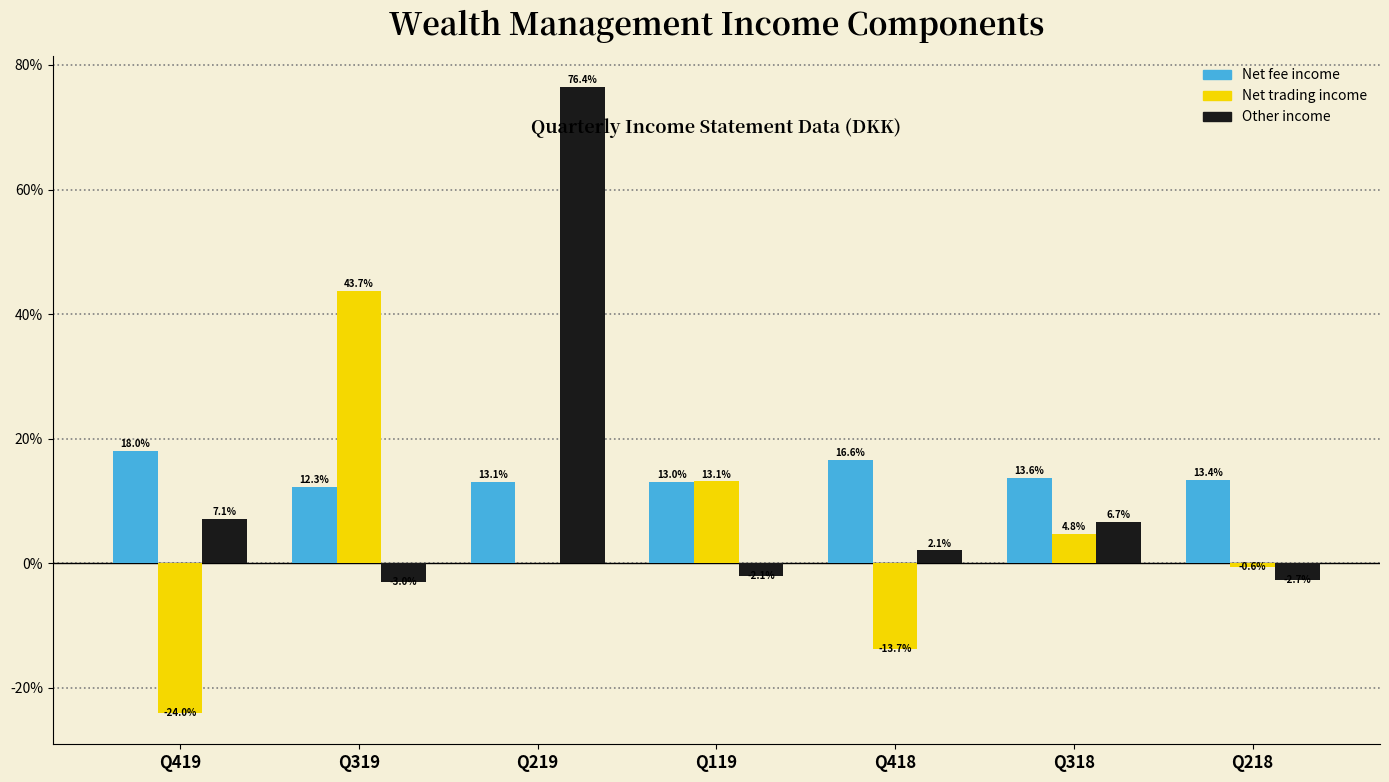

Reading left to right, list all the values displayed in this chart.

Net fee income: Q419=18.0	Q319=12.3	Q219=13.1	Q119=13.0	Q418=16.6	Q318=13.6	Q218=13.4
Net trading income: Q419=-24.0	Q319=43.7	Q219=0.0	Q119=13.1	Q418=-13.7	Q318=4.8	Q218=-0.6
Other income: Q419=7.1	Q319=-3.0	Q219=76.4	Q119=-2.1	Q418=2.1	Q318=6.7	Q218=-2.7